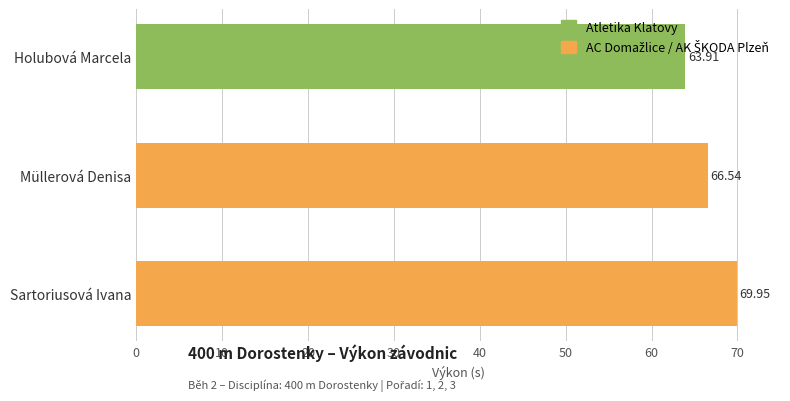

What is the label of the 3rd bar from the bottom?

Holubová Marcela